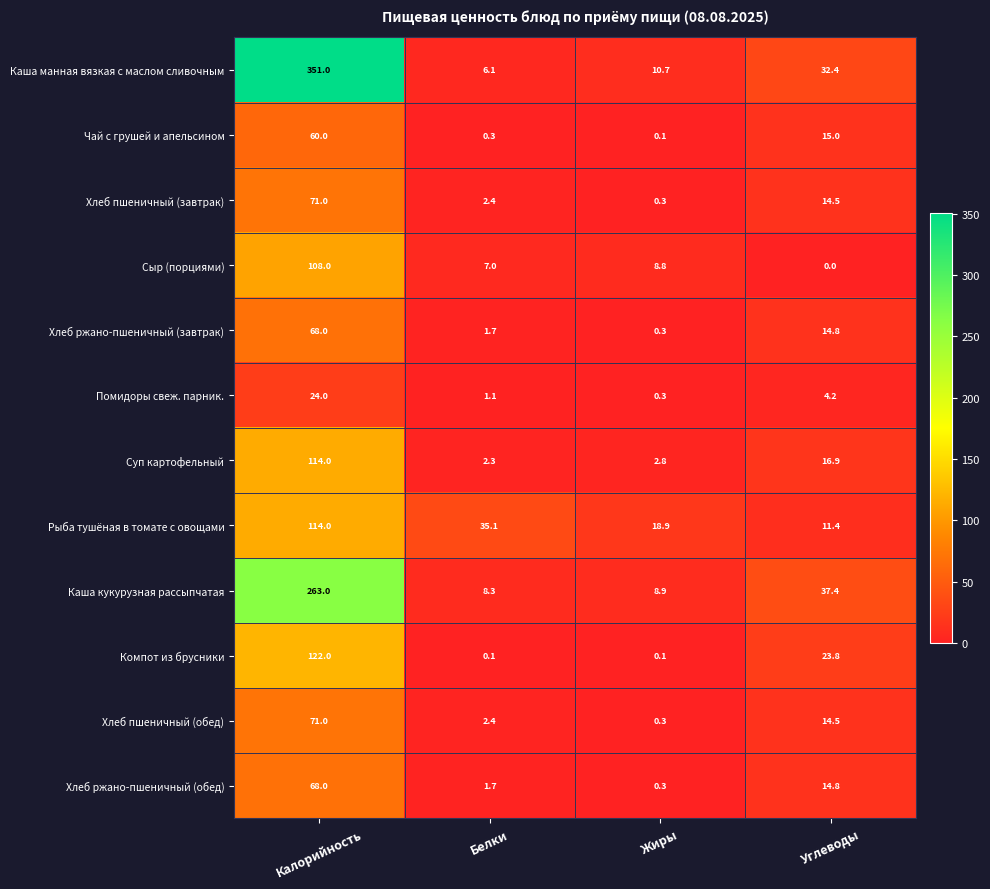

How many series are shown in this chart?

12